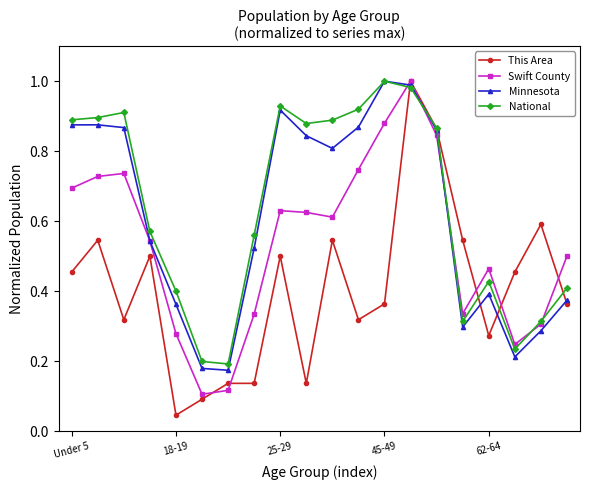

True or false: Swift County has more than 1 points higher than both neighbors.

True